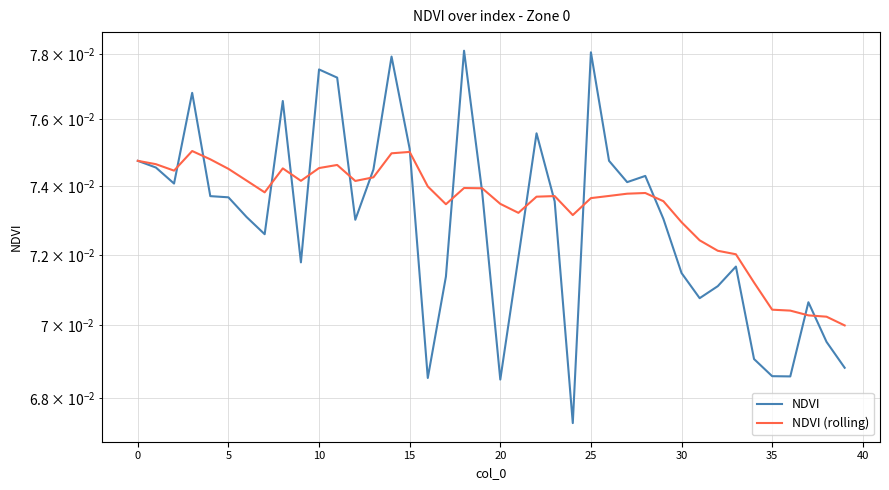

What is the total value across all series at 22?

0.1